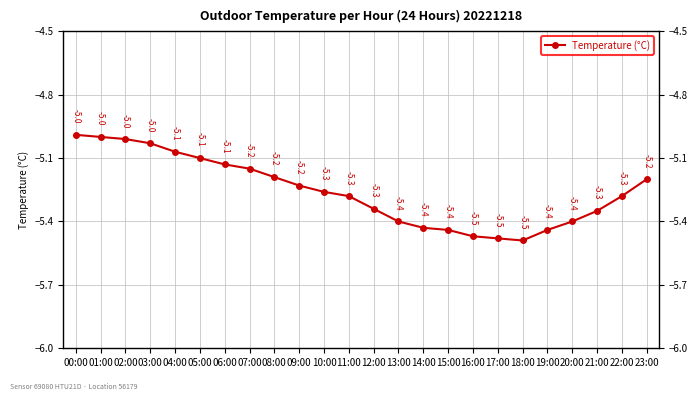

How many points are lower than both their immediate neighbors (excluding endpoints)?

1